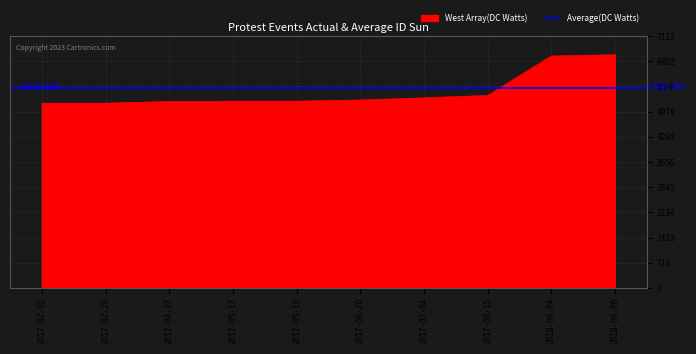

Does the chart display data point markers on the line(s)?

No